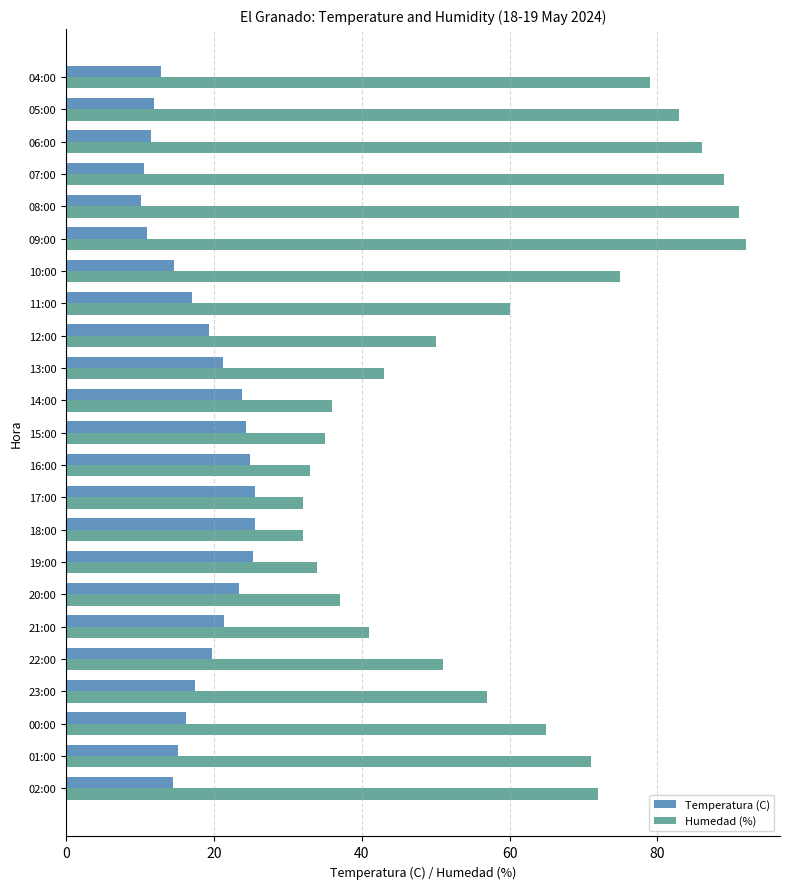

What is the difference between the Humedad (%) values at 06:00 and 21:00?

45.0